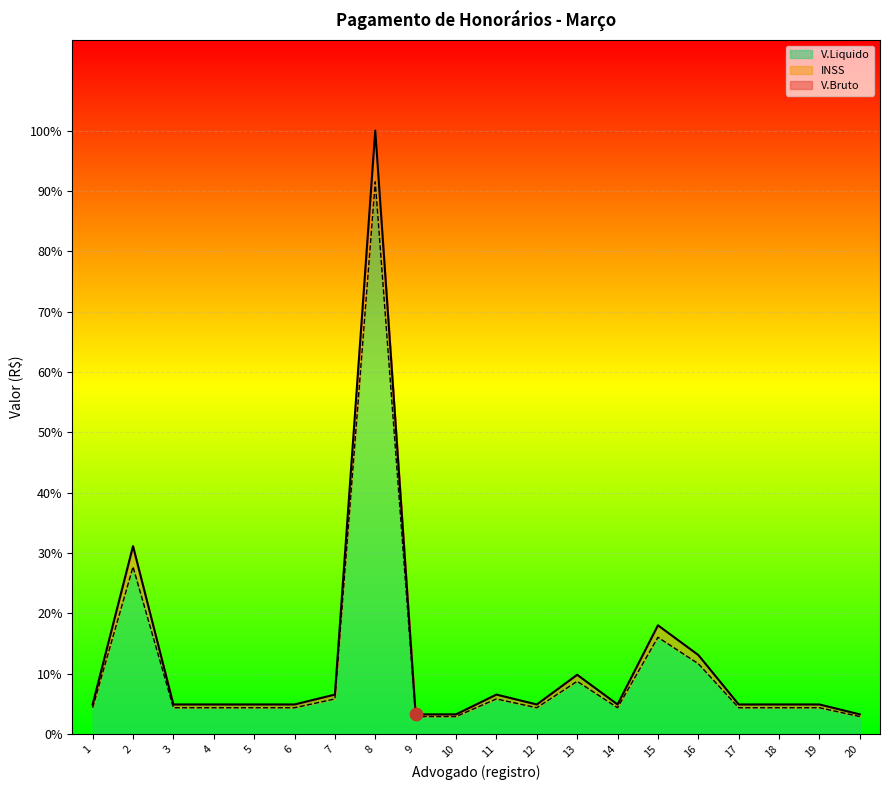

Which series reaches the minimum Y coordinate?

INSS